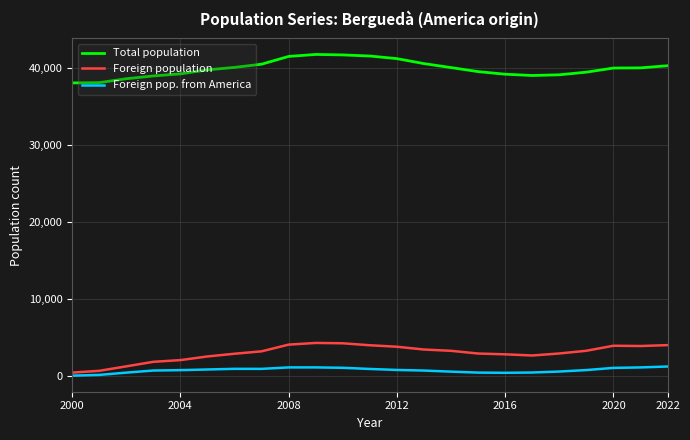

True or false: Foreign population and Total population intersect in this chart.

False